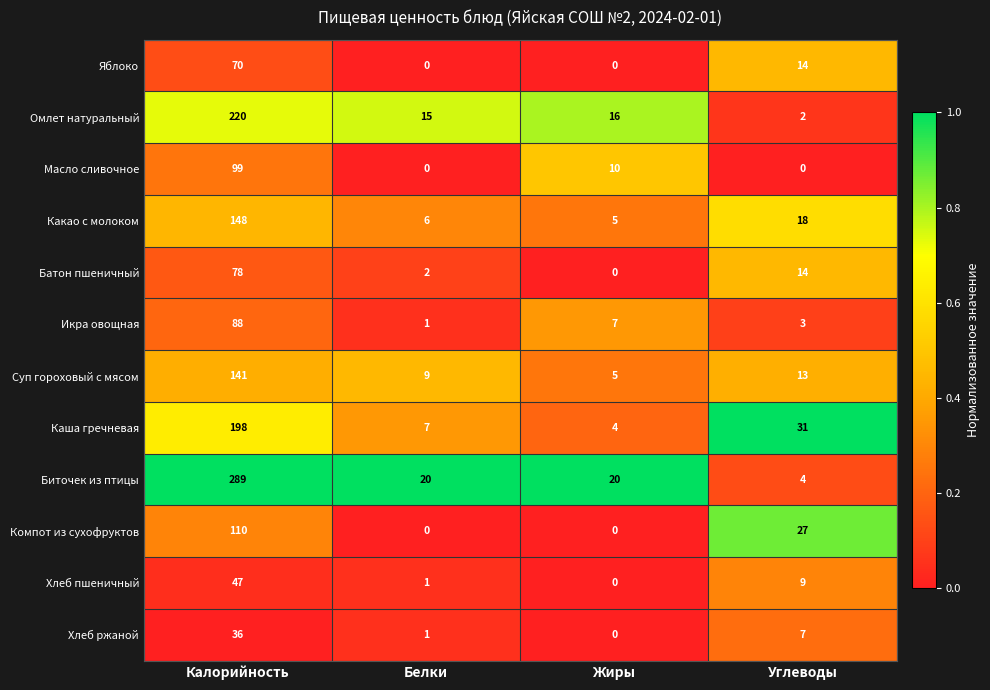

True or false: Биточек из птицы has a value of 289 at Калорийность.

True